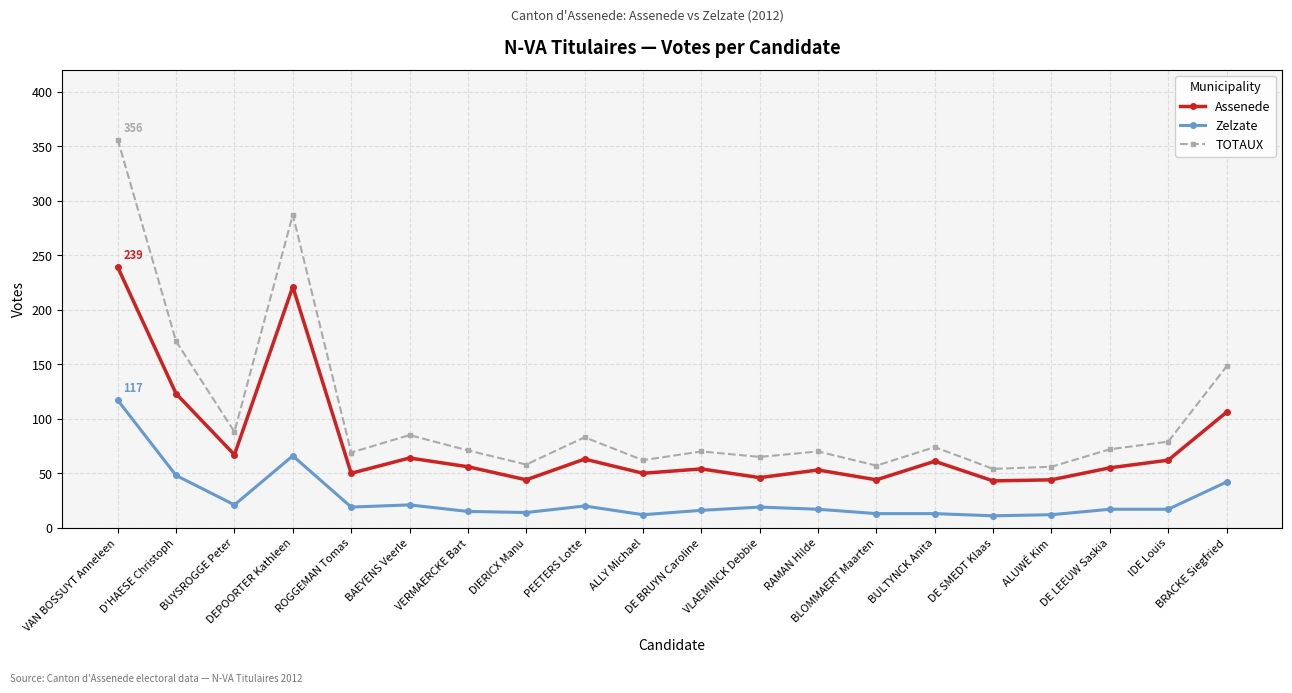

At DE LEEUW Saskia, list the series in order from smallest to largest.

Zelzate, Assenede, TOTAUX